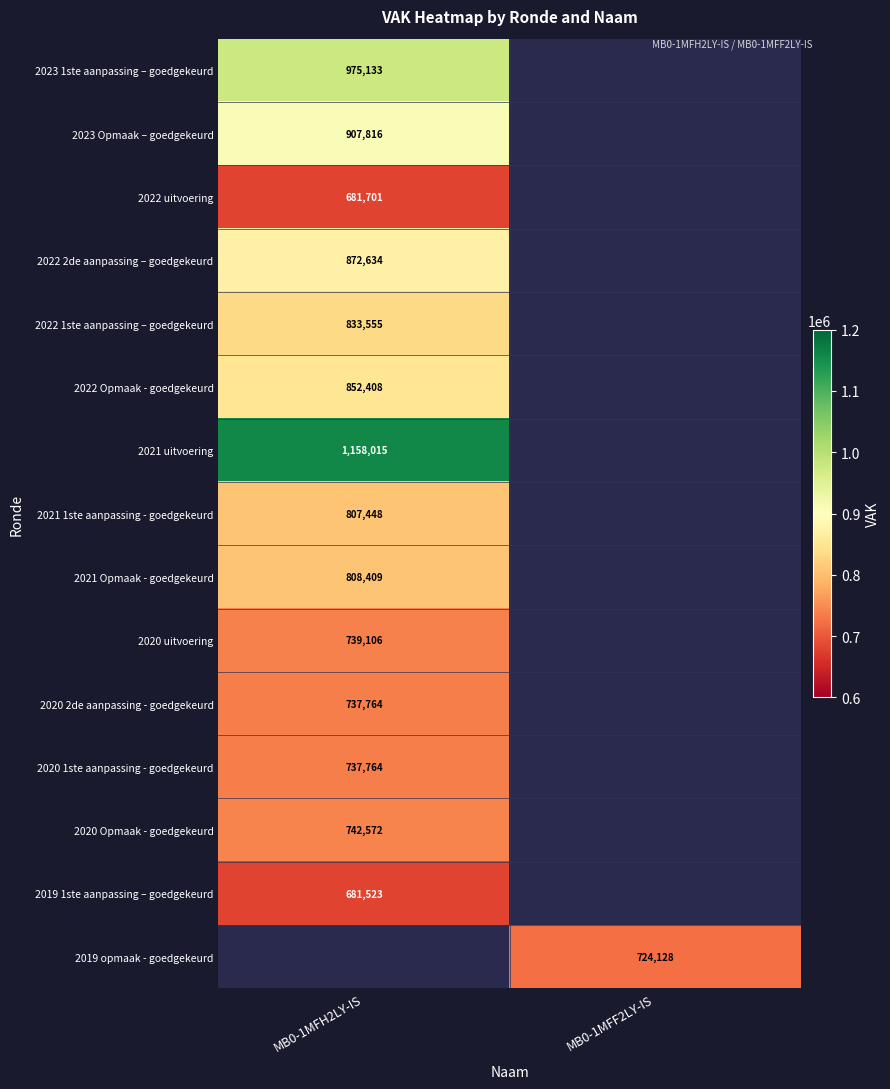

The 2022 Opmaak - goedgekeurd series shows 852408 at MB0-1MFH2LY-IS. True or false?

True